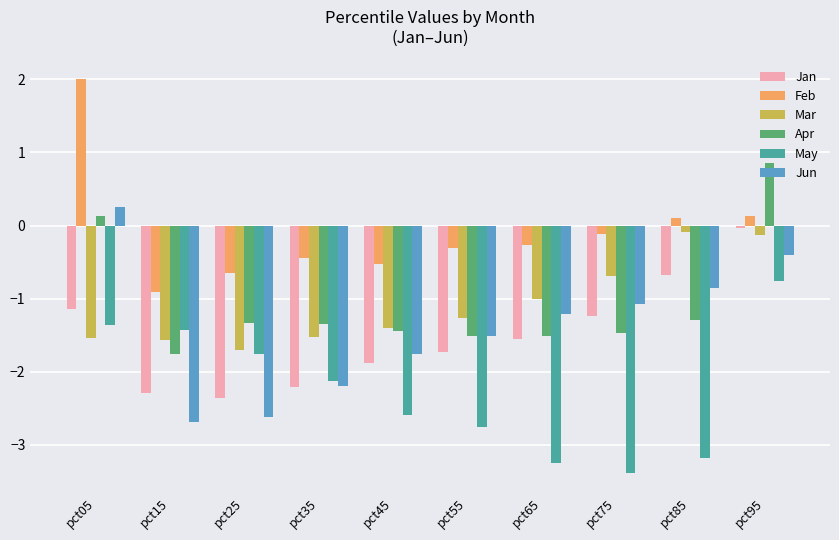

What is the value of the Jun bar at the 9th from the left?

-0.9